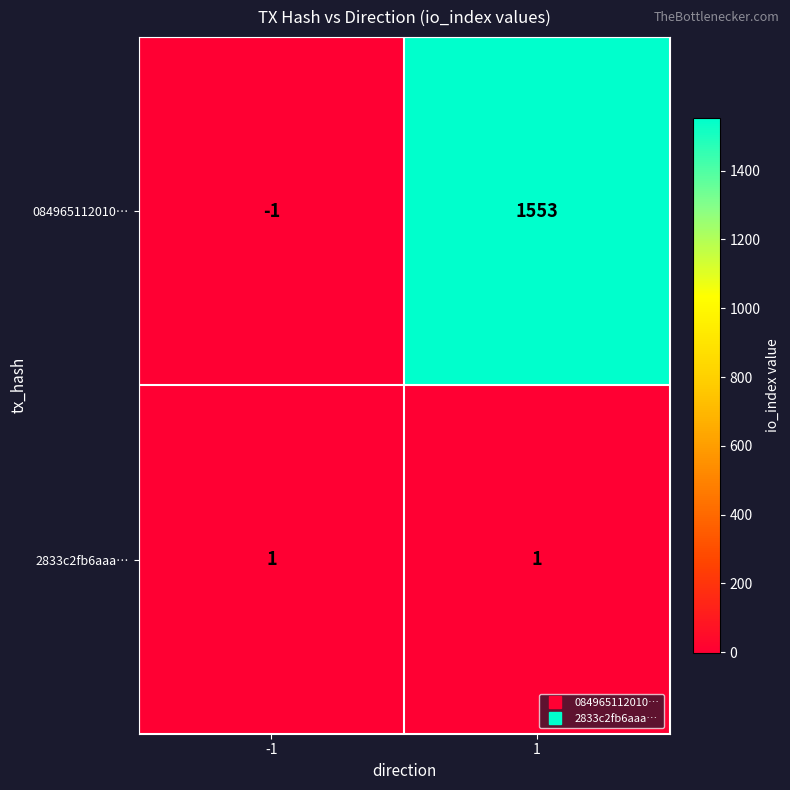

Reading left to right, extract all data points from this chart.

084965112010…: -1	1553
2833c2fb6aaa…: 1	1